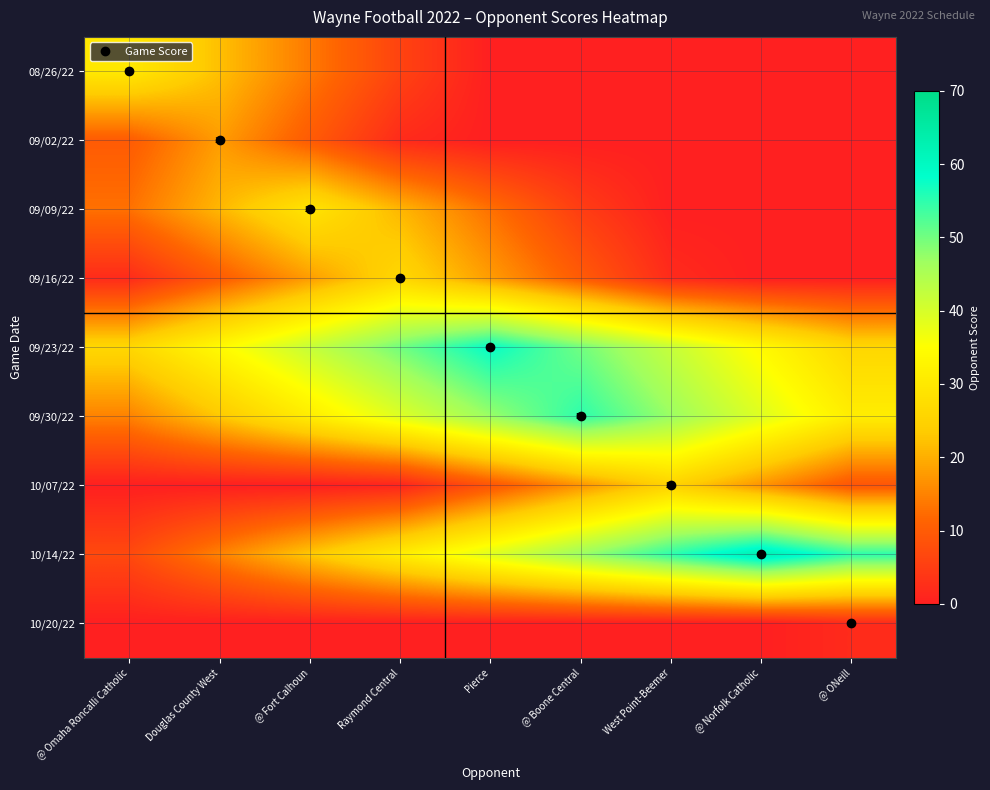

The value of 09/23/22 at @ Boone Central is 50. True or false?

True